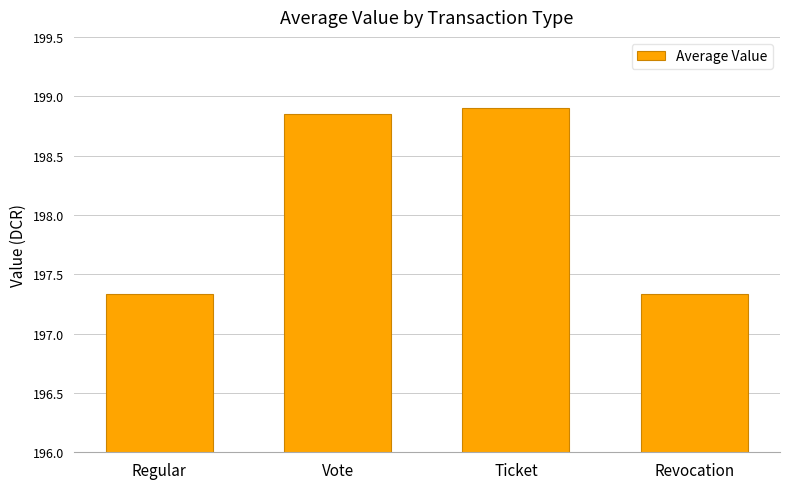

The chart shows a value of 343.2 at Revocation. True or false?

False